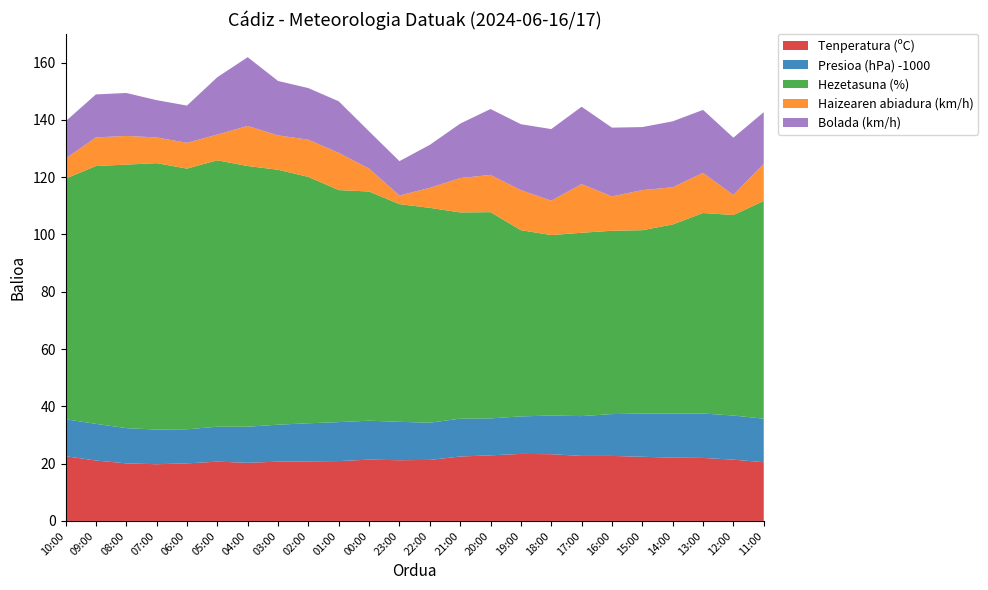

Reading right to left, transcribe all the data shown in this chart.

Tenperatura (ºC): 20.5	21.4	22.0	22.1	22.4	22.7	22.7	23.3	23.4	22.9	22.5	21.3	21.2	21.4	20.9	20.8	20.7	20.3	20.7	20.1	19.8	20.1	21.1	22.6
Presioa (hPa) -1000: 15.2	15.4	15.5	15.4	15.1	14.6	13.9	13.5	13.1	12.9	13.2	13.0	13.4	13.6	13.6	13.3	12.9	12.6	12.2	11.9	12.1	12.3	12.8	12.9
Hezetasuna (%): 76.0	70.0	70.0	66.0	64.0	64.0	64.0	63.0	65.0	72.0	72.0	75.0	76.0	80.0	81.0	86.0	89.0	91.0	93.0	91.0	93.0	92.0	90.0	84.0
Haizearen abiadura (km/h): 13.0	7.0	14.0	13.0	14.0	12.0	17.0	12.0	14.0	13.0	12.0	7.0	3.0	8.0	13.0	13.0	12.0	14.0	9.0	9.0	9.0	10.0	10.0	7.0
Bolada (km/h): 18.0	20.0	22.0	23.0	22.0	24.0	27.0	25.0	23.0	23.0	19.0	15.0	12.0	13.0	18.0	18.0	19.0	24.0	20.0	13.0	13.0	15.0	15.0	13.0